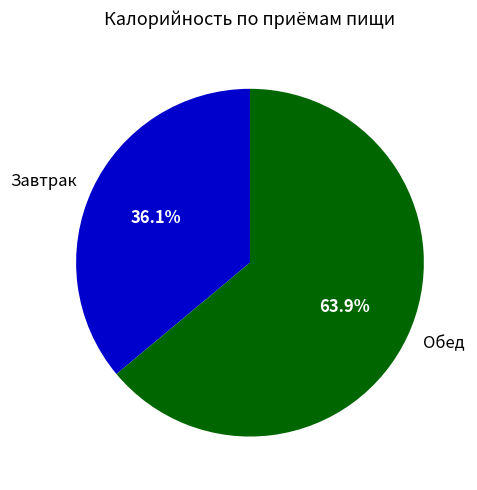

To the nearest percent, what is the average slice percentage?

50%